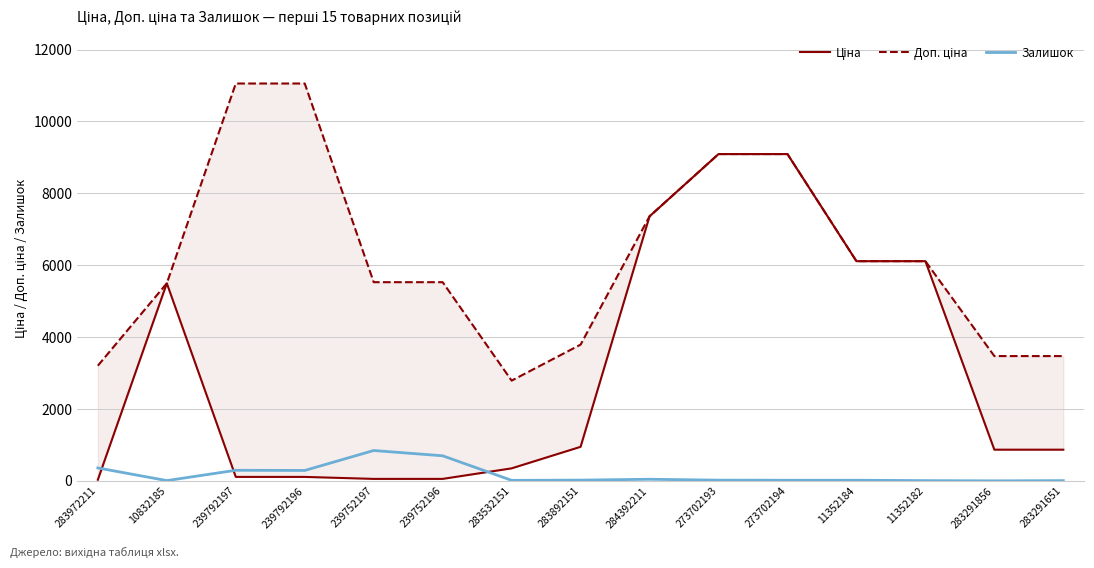

At which category does Доп. ціна reach its first local valley?

283532151